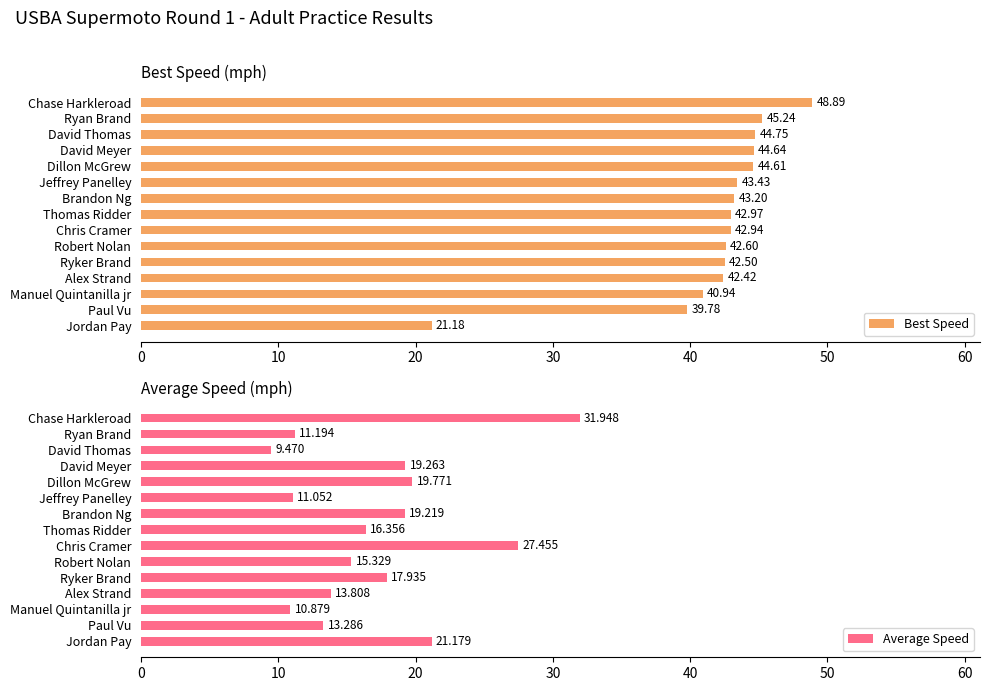

Reading left to right, transcribe all the data shown in this chart.

Best Speed: 48.9	45.2	44.7	44.6	44.6	43.4	43.2	43.0	42.9	42.6	42.5	42.4	40.9	39.8	21.2
Average Speed: 31.9	11.2	9.5	19.3	19.8	11.1	19.2	16.4	27.5	15.3	17.9	13.8	10.9	13.3	21.2